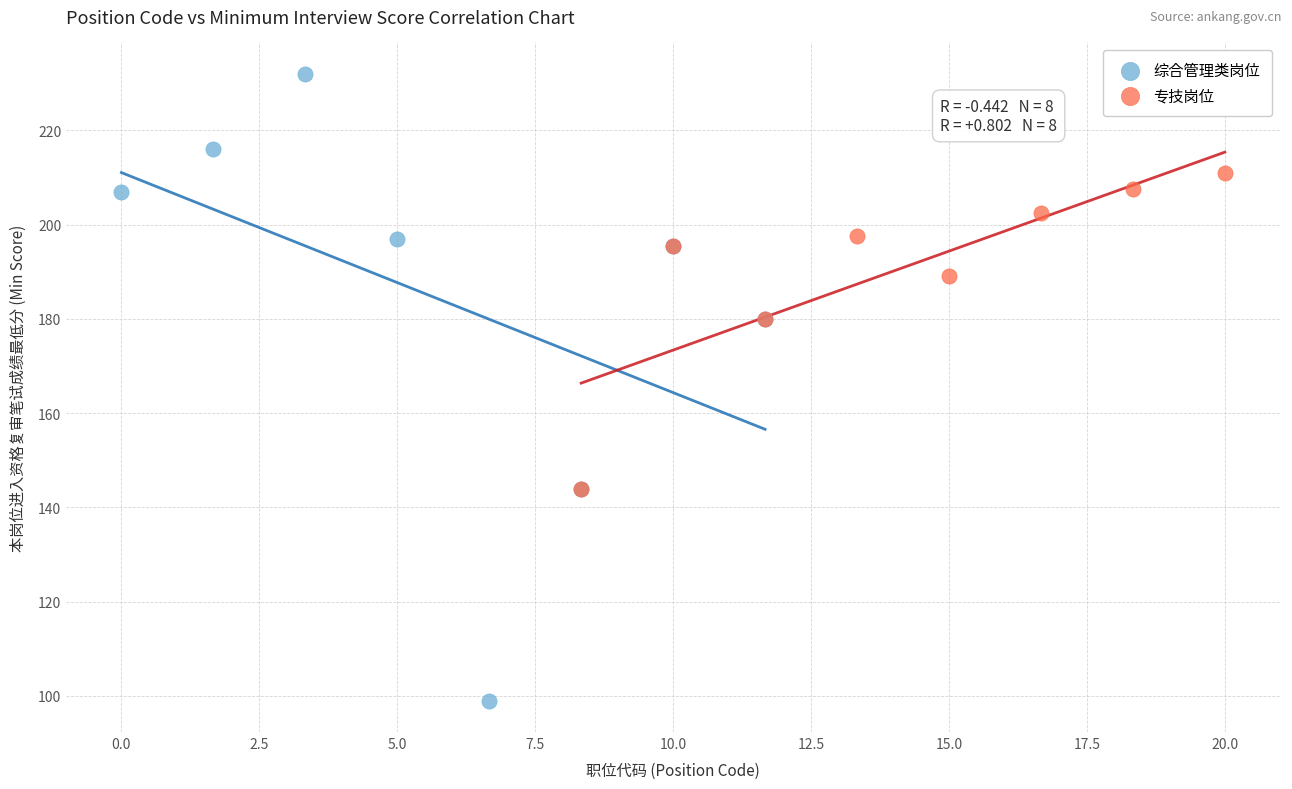

Which series has the largest Y range (max minus min)?

综合管理类岗位